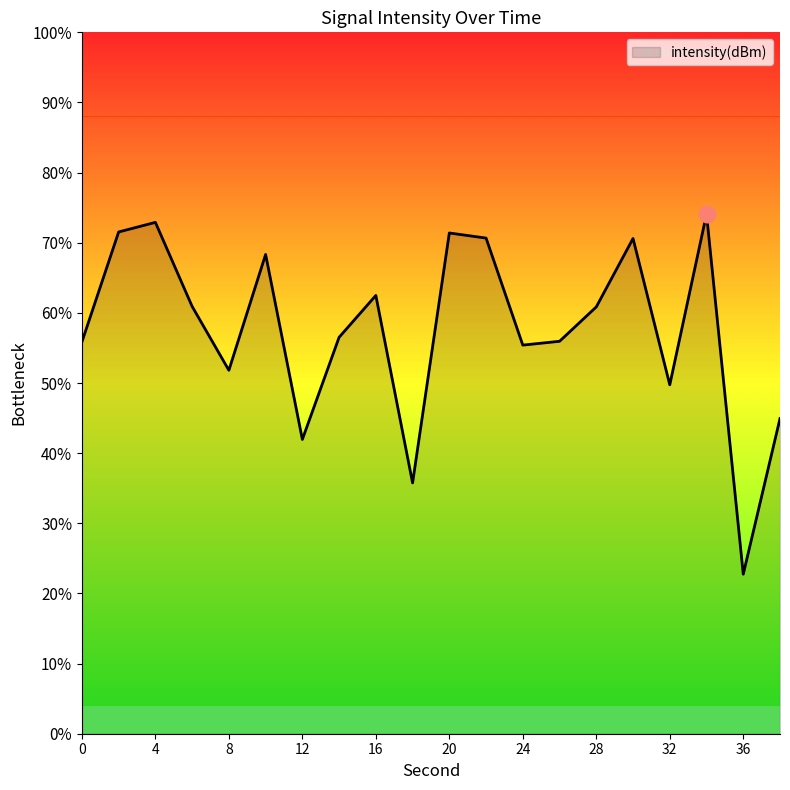

What is the change in value from 16 to 18?

-10.7